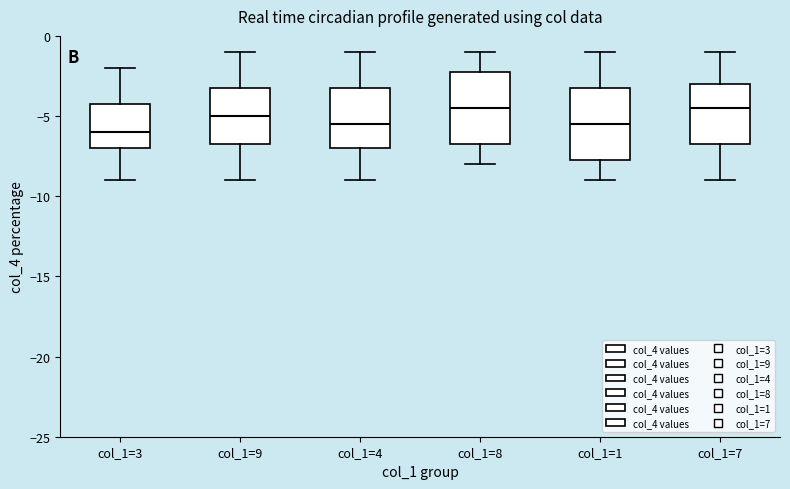

Which box's median line is the lowest?

col_1=3